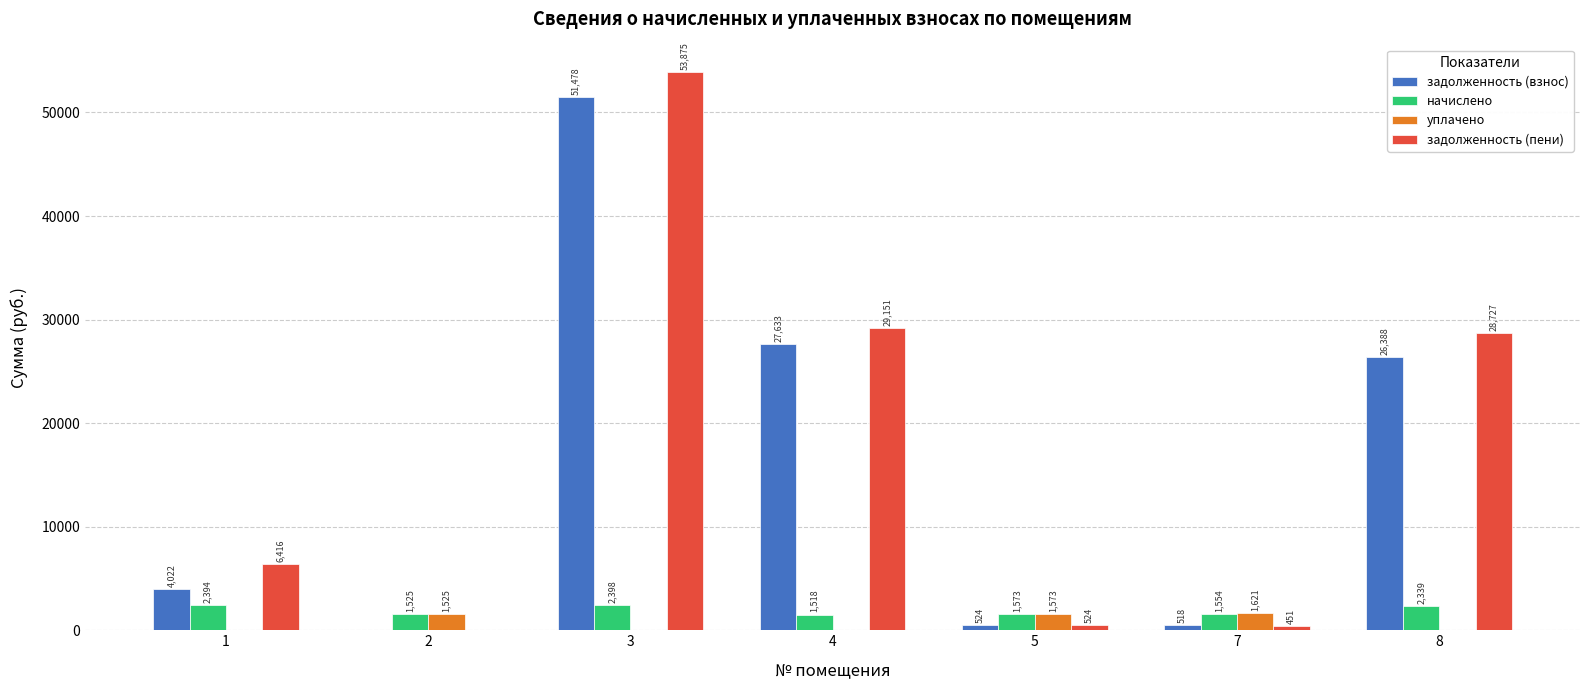

What is the greatest value displayed?

53875.2